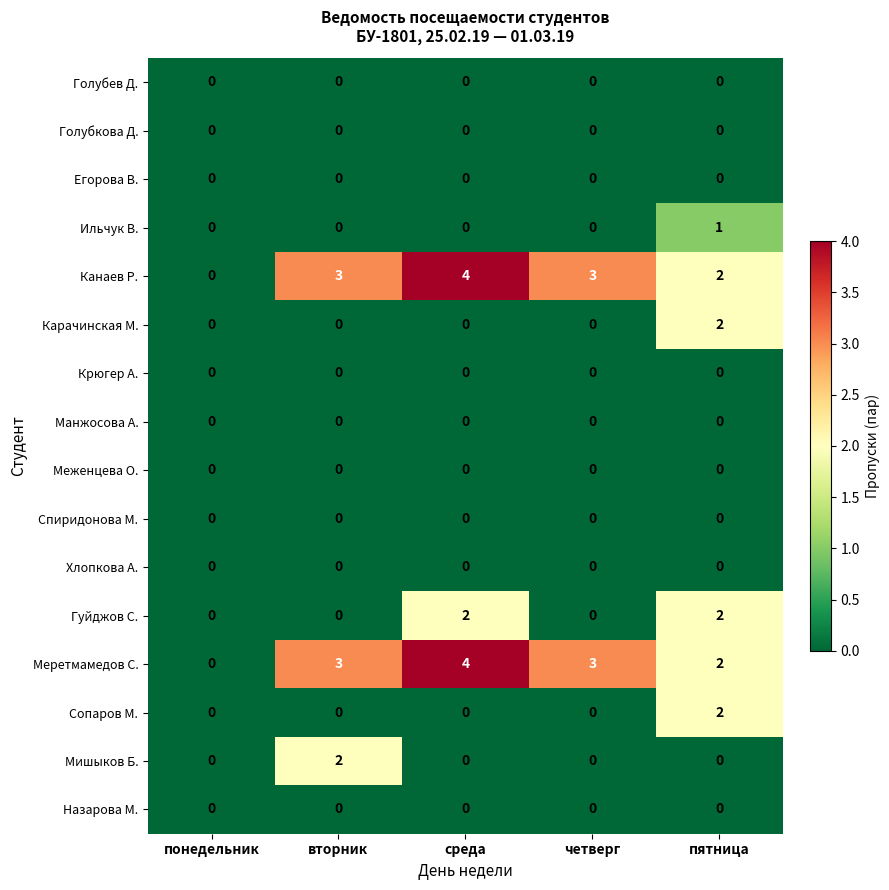

What is the greatest value displayed?

4